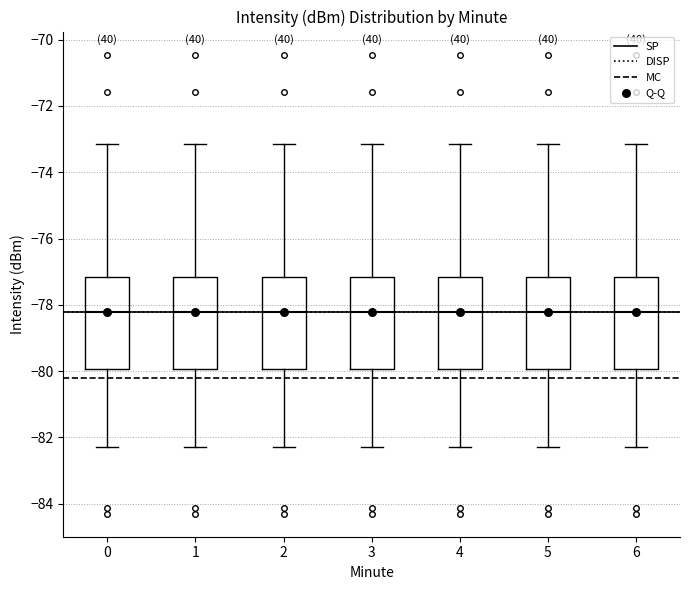

Where does the lower whisker of the box at x = 3 end on the y-axis? The values are not printed on the chart, so give them approximately, as read against the axis.

-82.2